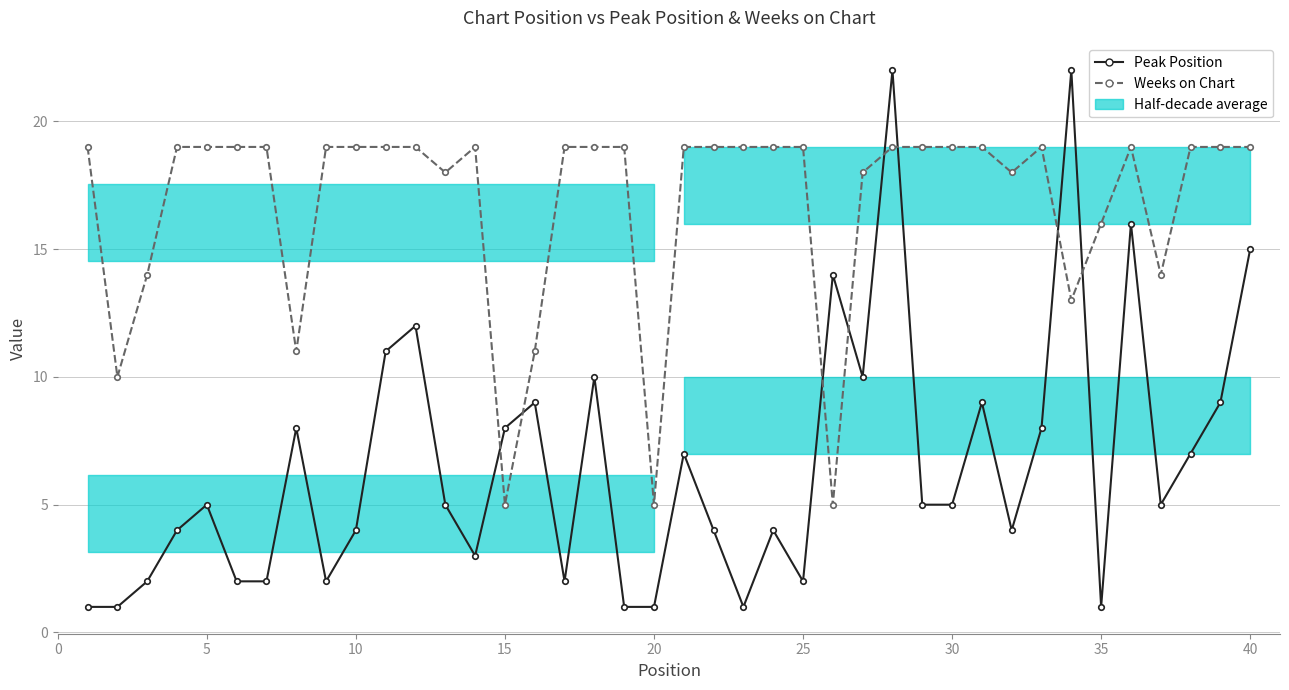

Reading left to right, transcribe all the data shown in this chart.

Peak Position: 1	1	2	4	5	2	2	8	2	4	11	12	5	3	8	9	2	10	1	1	7	4	1	4	2	14	10	22	5	5	9	4	8	22	1	16	5	7	9	15
Weeks on Chart: 19	10	14	19	19	19	19	11	19	19	19	19	18	19	5	11	19	19	19	5	19	19	19	19	19	5	18	19	19	19	19	18	19	13	16	19	14	19	19	19